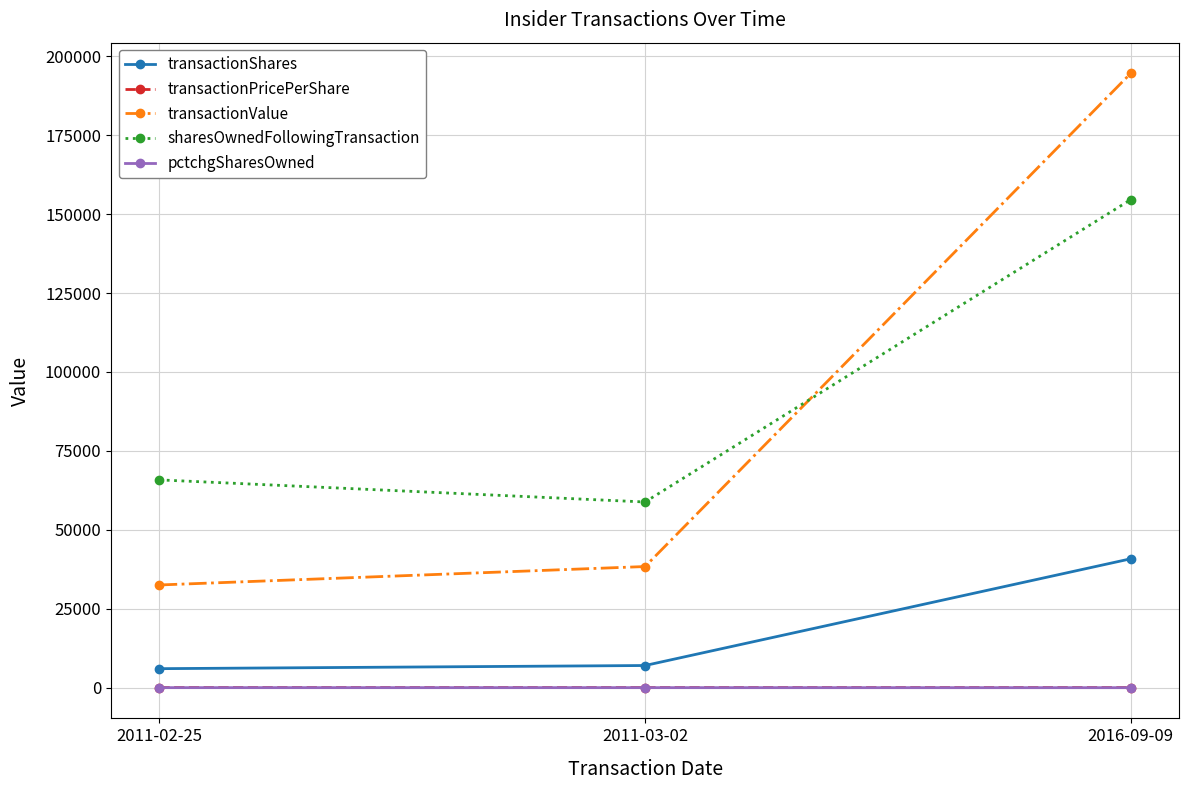

What is the difference between the highest and lowest values at 2016-09-09?

194627.0